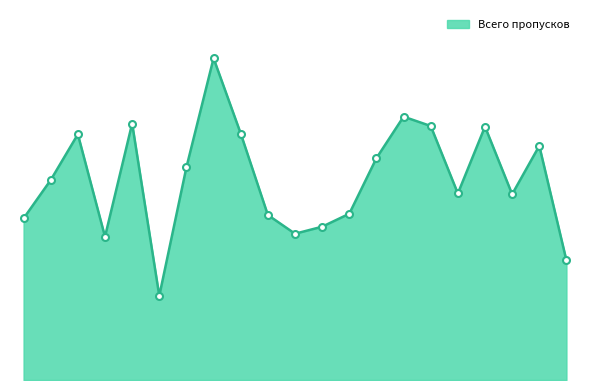

What is the value of the 18th point from the left?

3246